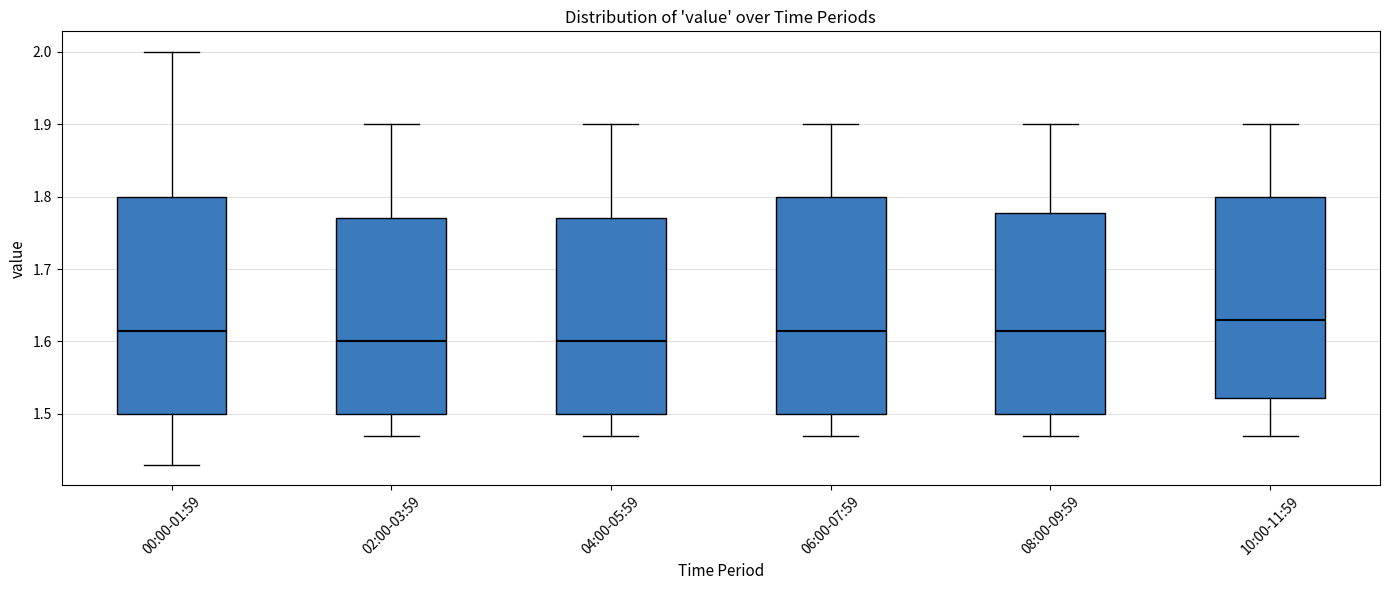

Which box's median line is the highest?

10:00-11:59